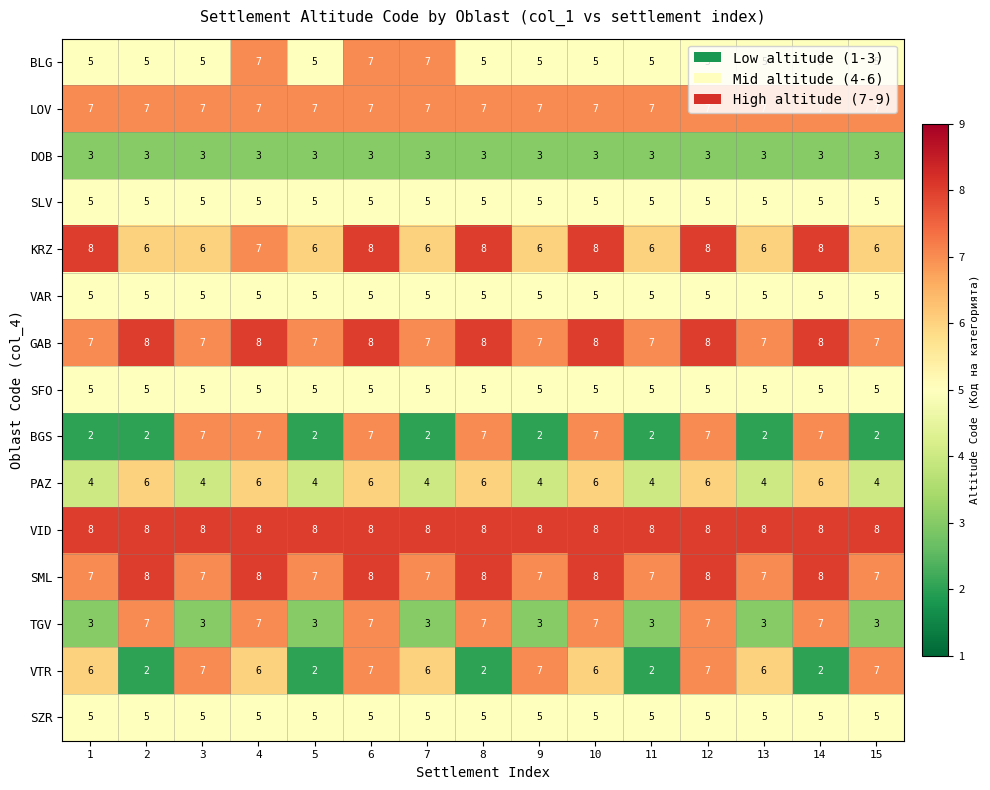

What is the spread (max minus min) of values at 5?

6